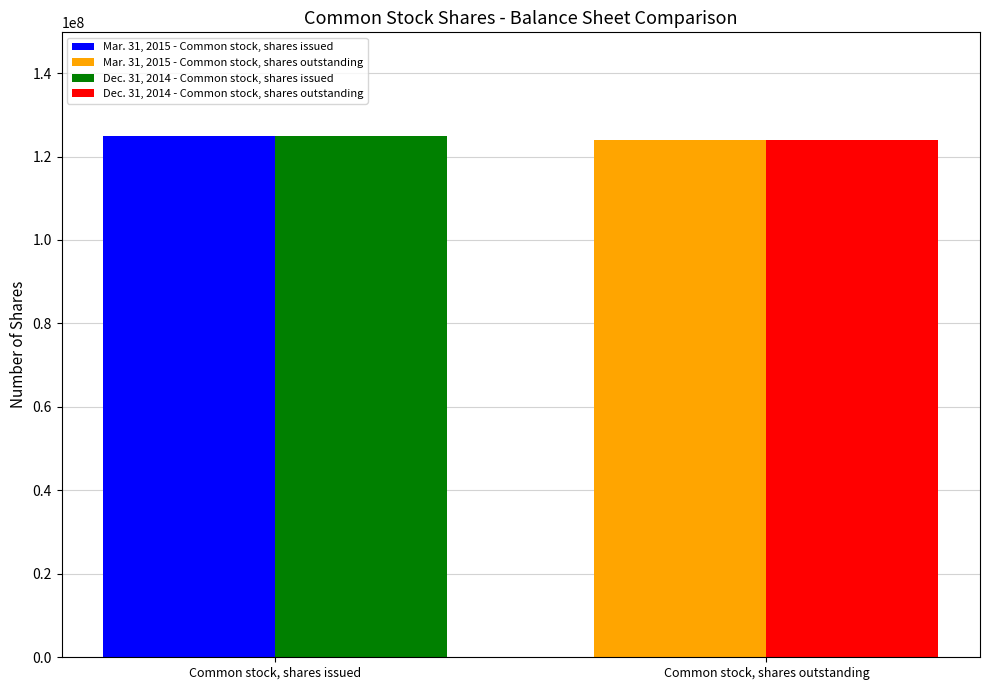

Which series has the largest range (max minus min)?

Mar. 31, 2015 - Common stock, shares issued